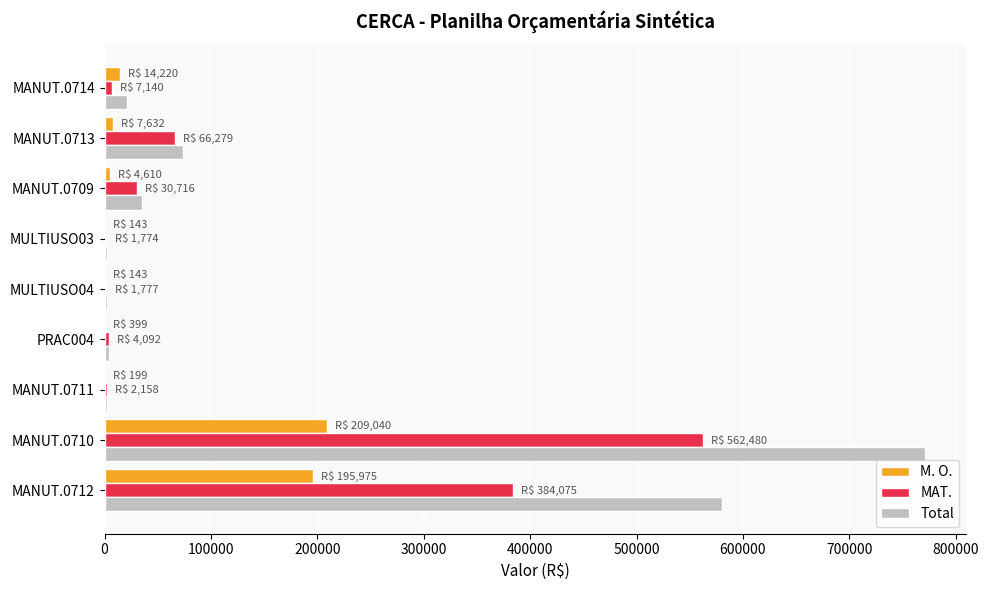

Which series has the largest total across all categories?

Total